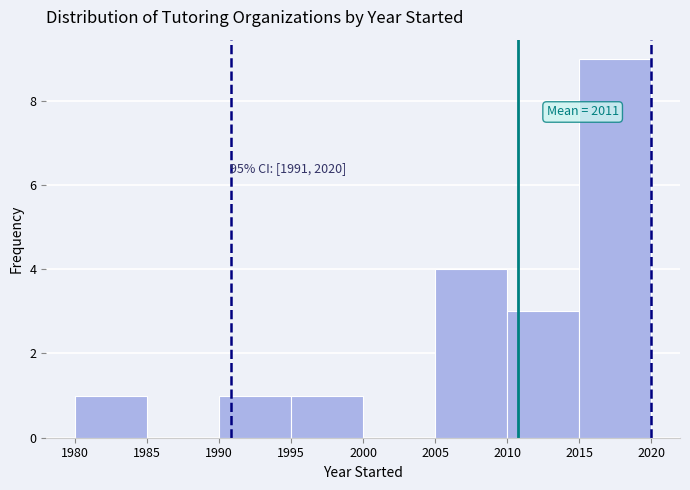

Over which range of the x-axis is the bar tallest?

2015 to 2020